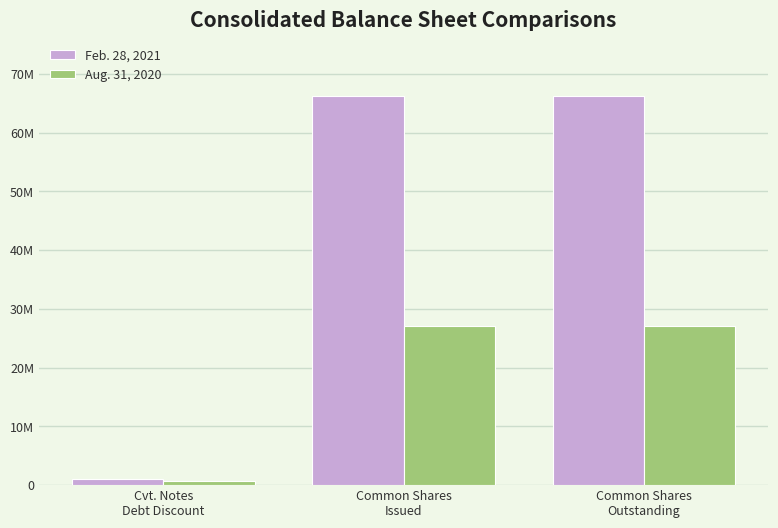

What is the minimum value for Feb. 28, 2021?

1032292